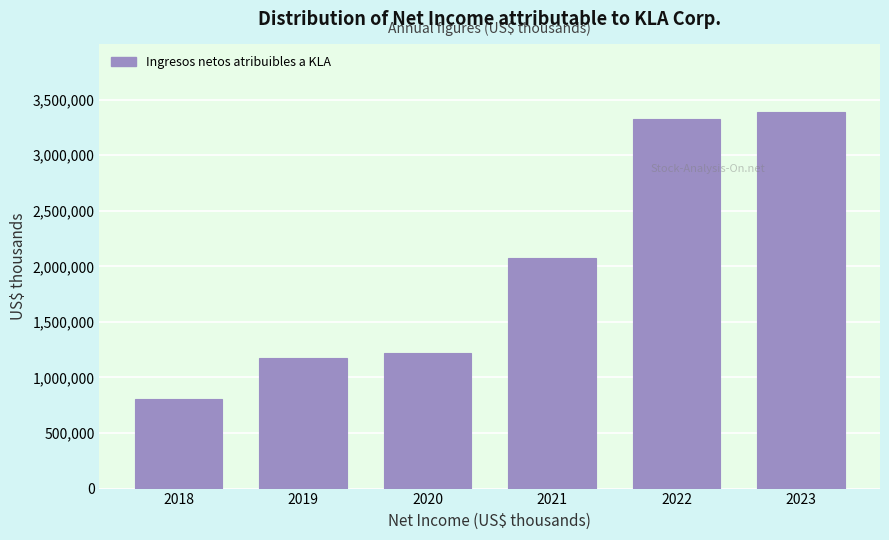

Reading left to right, transcribe all the data shown in this chart.

802265	1175617	1216785	2078292	3321807	3387277